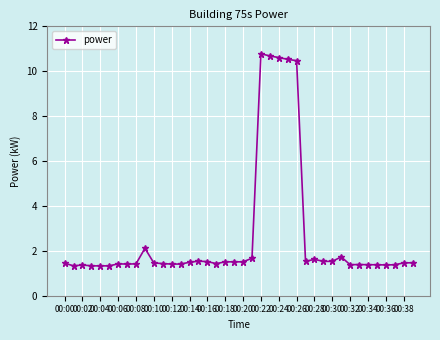

What is the value of the 36th point from the left?

1.4